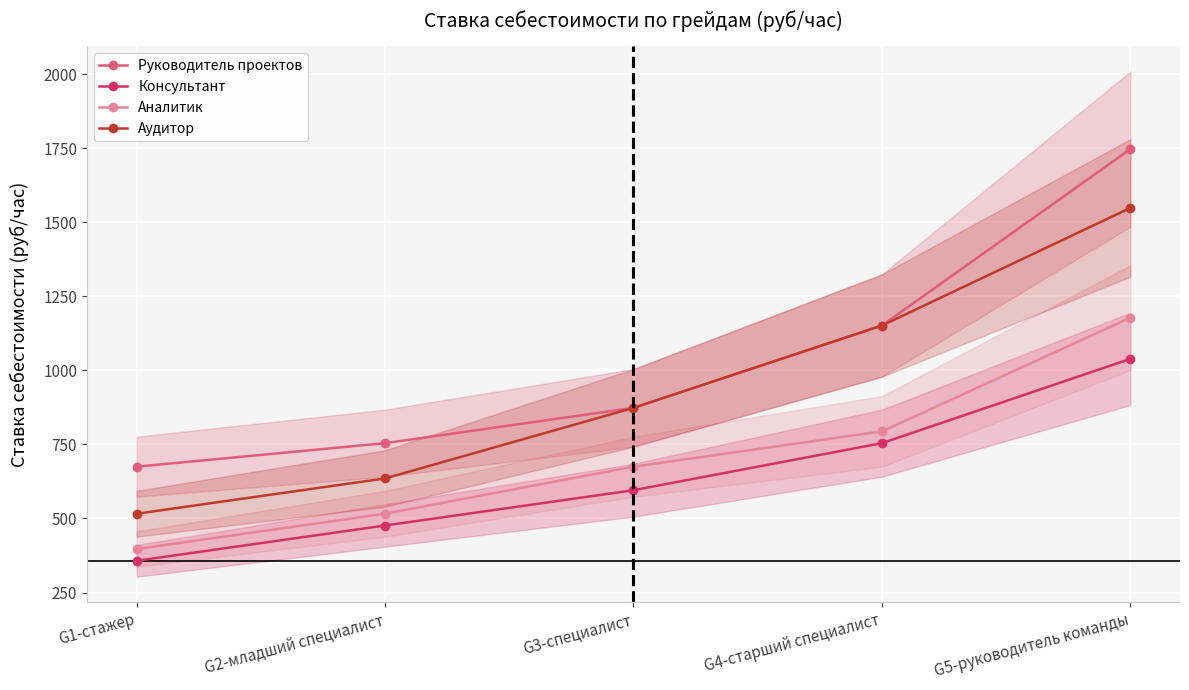

At which label does Аналитик reach its minimum?

G1-стажер